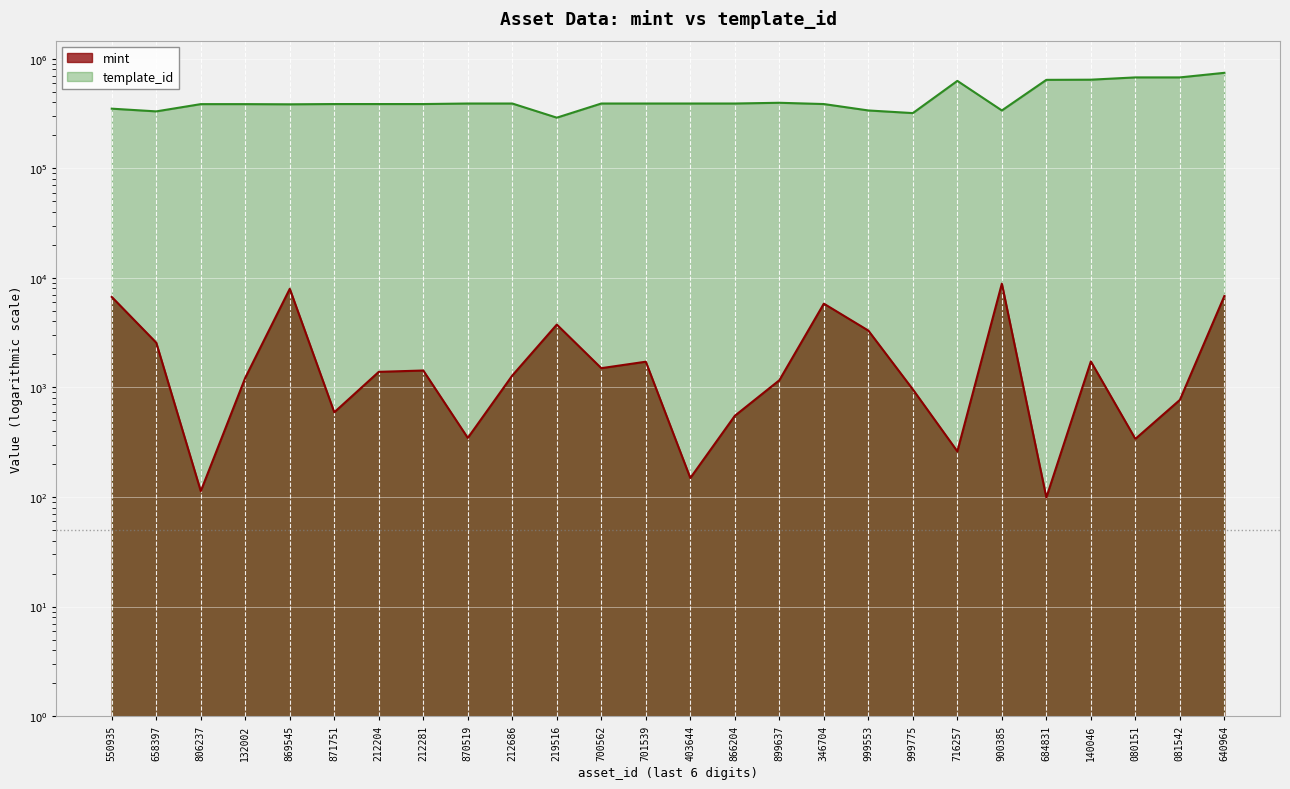

Is it true that mint equals 1716 at 701539?

True